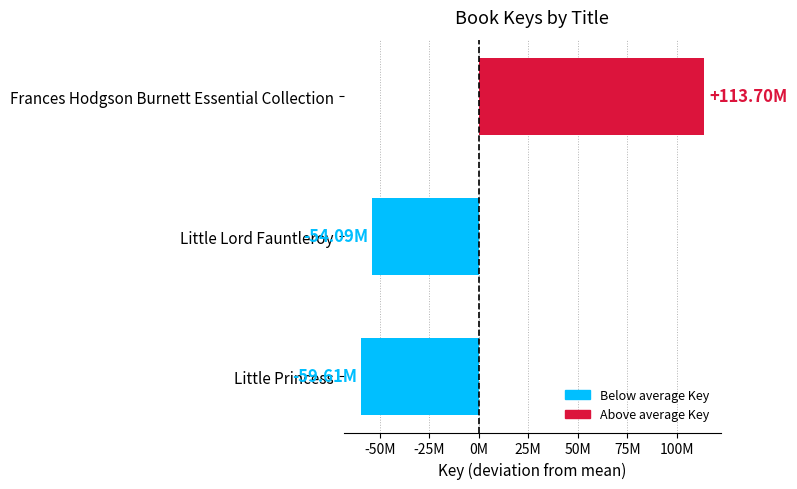

List the labels in order of value, largest first.

Frances Hodgson Burnett Essential Collection, Little Lord Fauntleroy, Little Princess